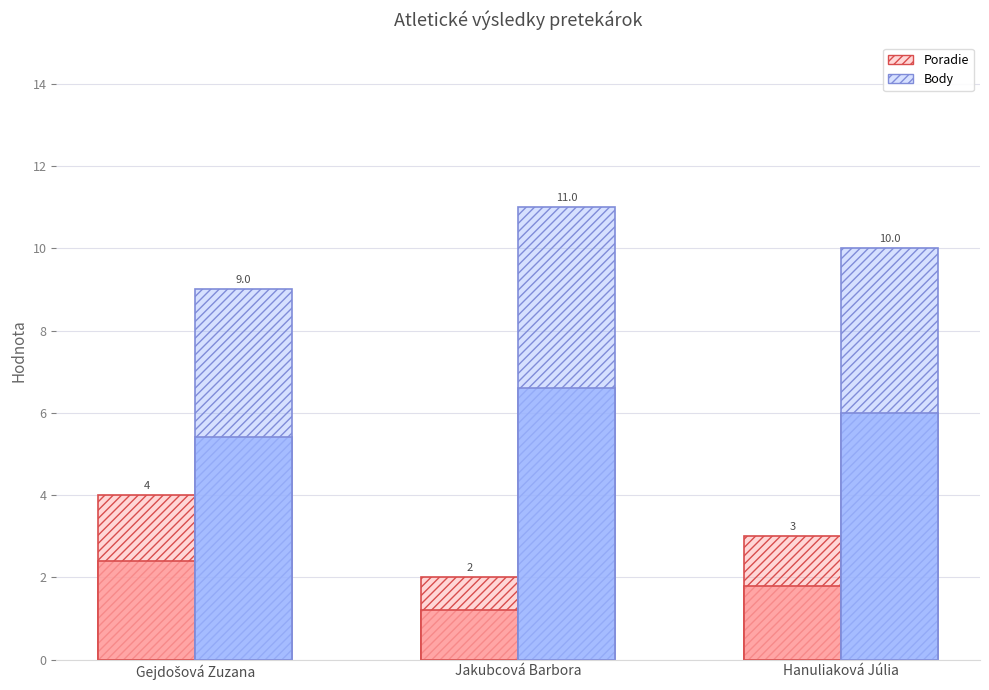

Which label corresponds to the largest value in the chart?

Jakubcová Barbora